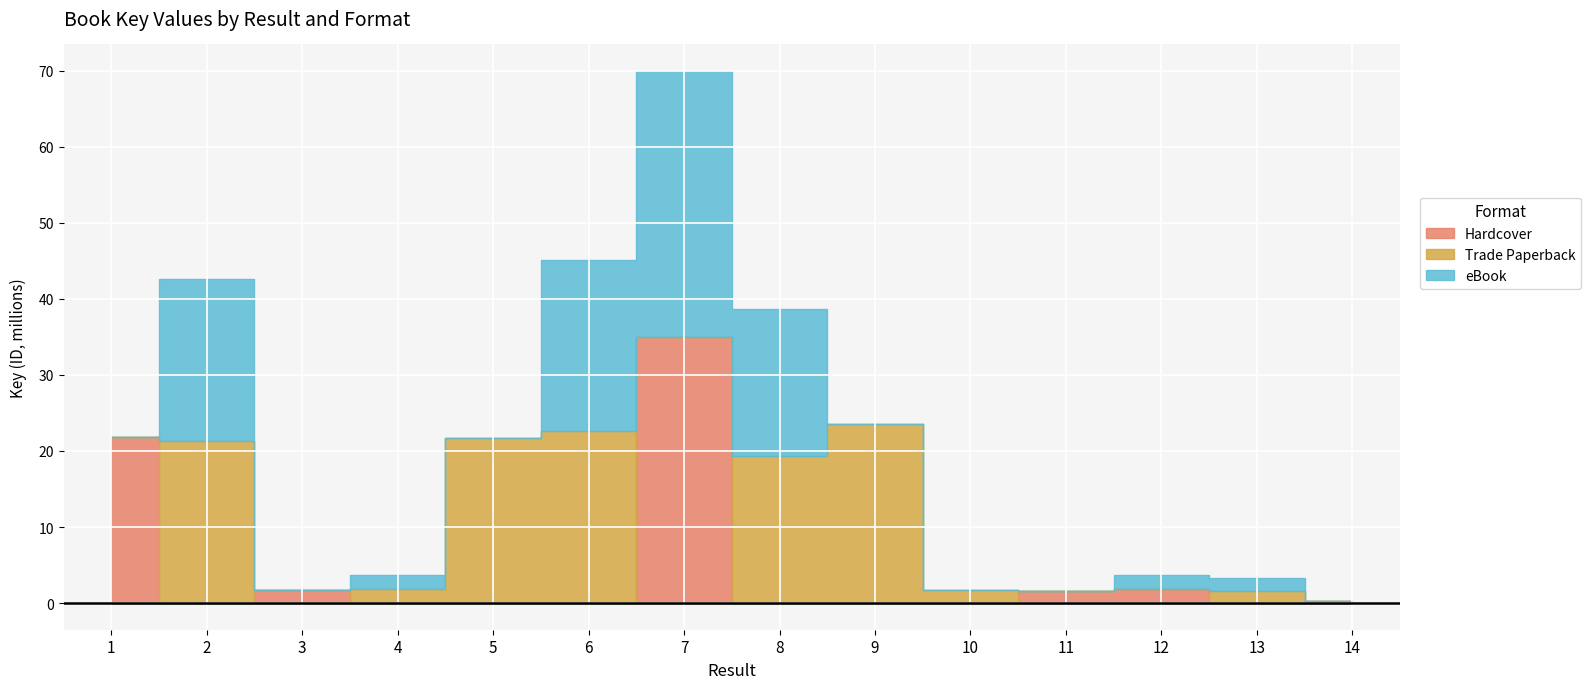

Count the number of data series in this chart.

3